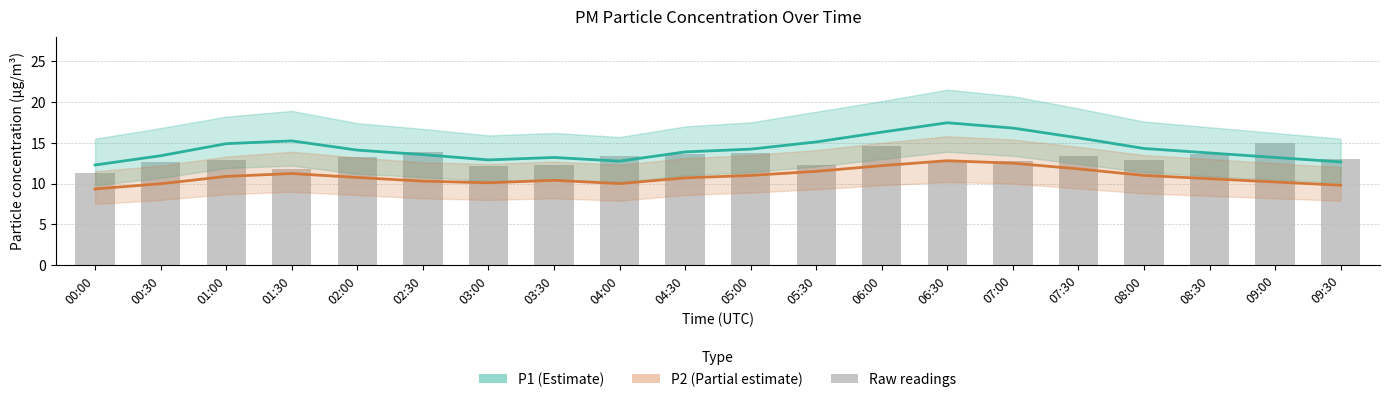

Is the value of Raw P1 readings at 03:30 greater than the value of P2 at 04:30?

Yes